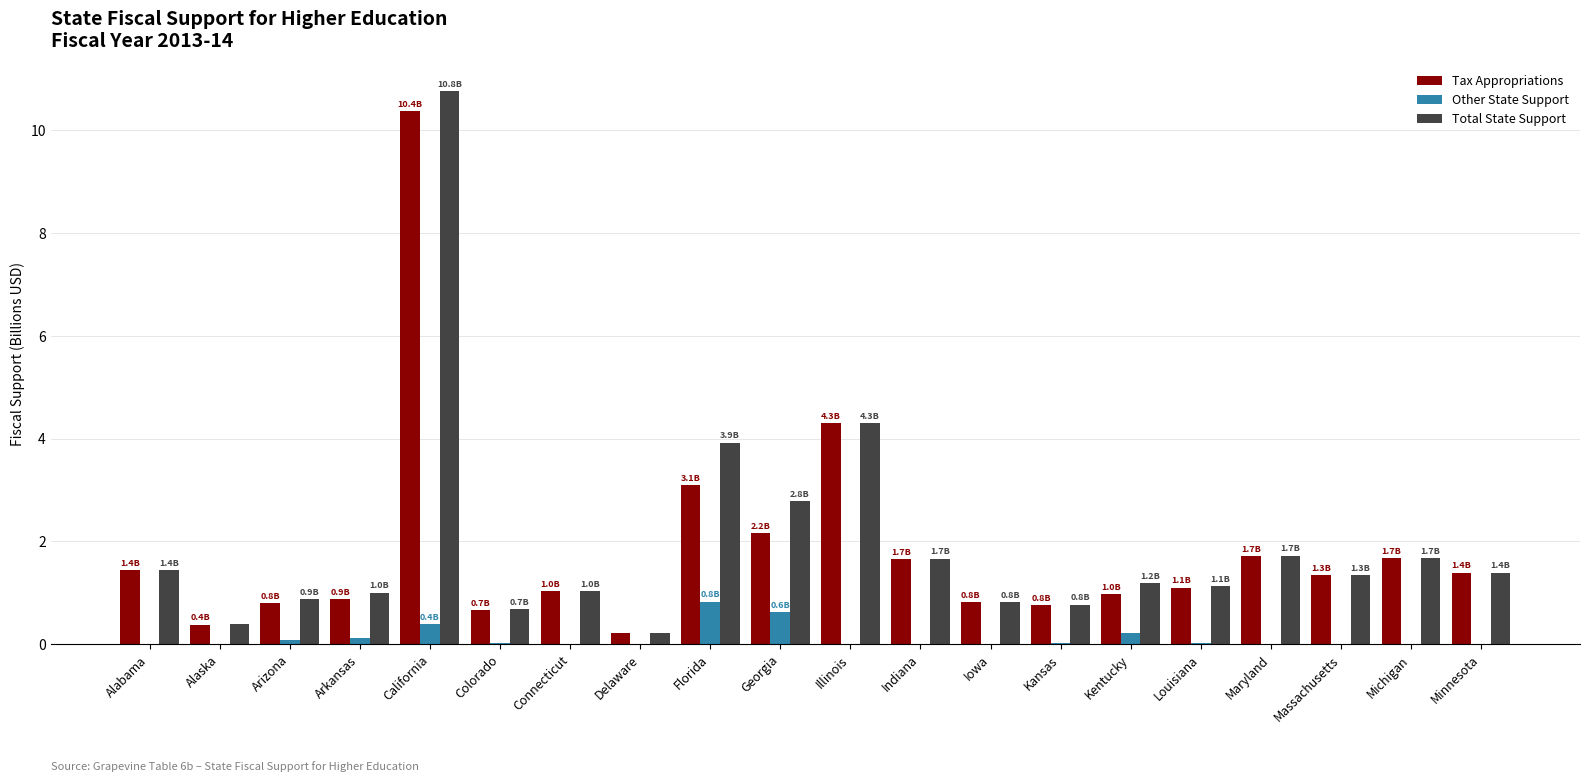

What is the highest value of the Tax Appropriations series?

10.4